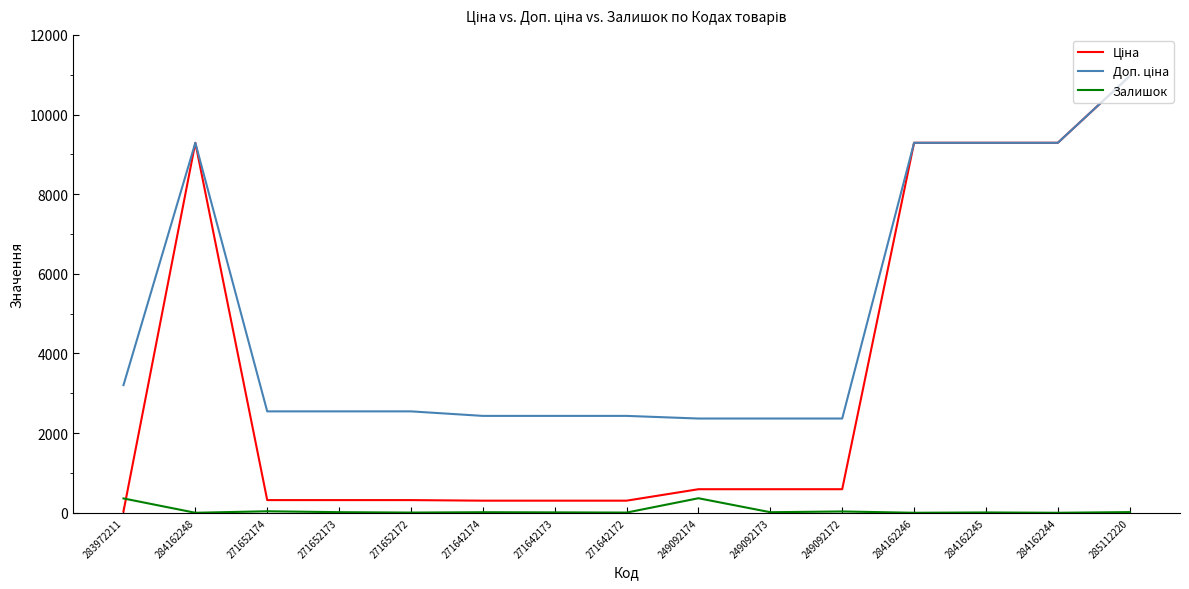

At which category does the chart reach its peak across all series?

285112220